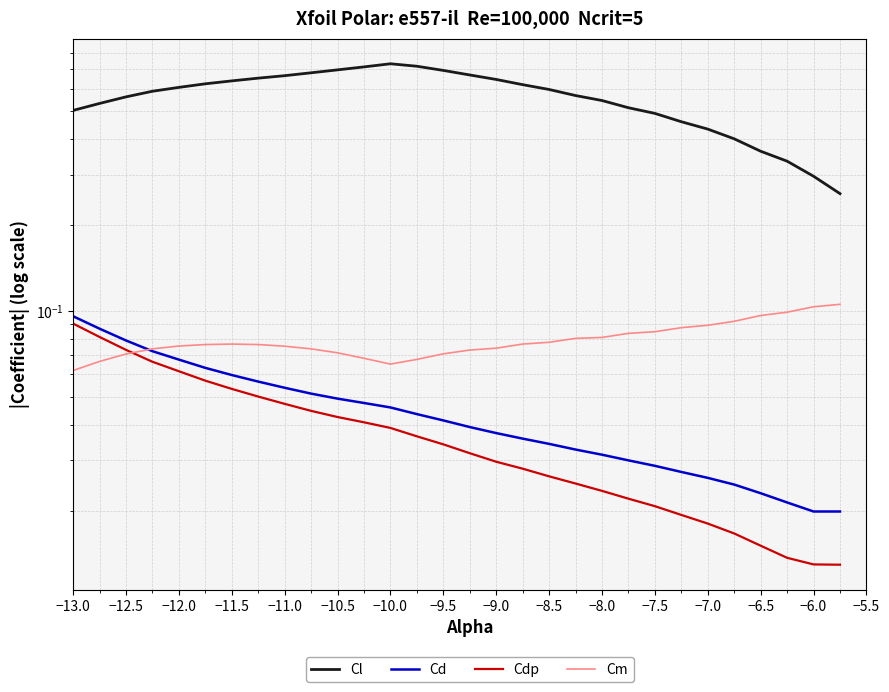

Rank the series at −10.0 from highest to lowest value.

Cl, Cm, Cd, Cdp